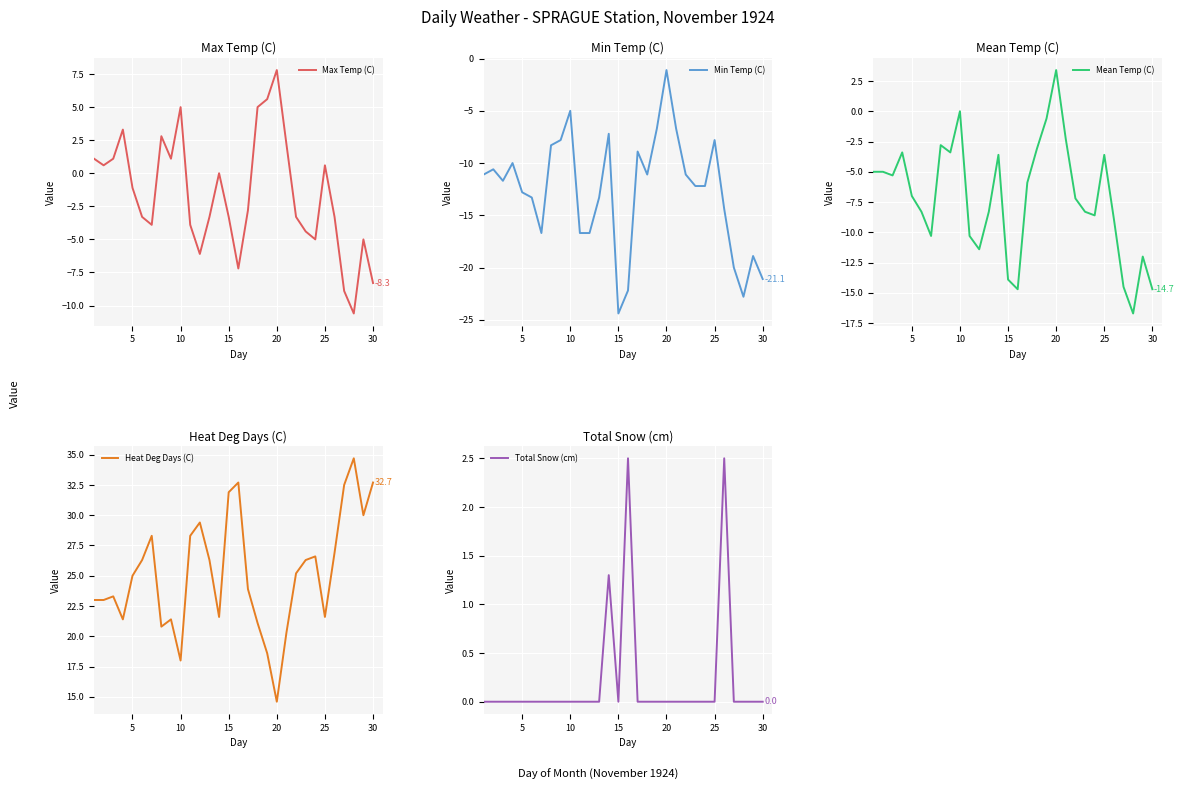

Reading left to right, list all the values displayed in this chart.

Max Temp (C): 1.1	0.6	1.1	3.3	-1.1	-3.3	-3.9	2.8	1.1	5.0	-3.9	-6.1	-3.3	0.0	-3.3	-7.2	-2.8	5.0	5.6	7.8	2.2	-3.3	-4.4	-5.0	0.6	-3.3	-8.9	-10.6	-5.0	-8.3
Min Temp (C): -11.1	-10.6	-11.7	-10.0	-12.8	-13.3	-16.7	-8.3	-7.8	-5.0	-16.7	-16.7	-13.3	-7.2	-24.4	-22.2	-8.9	-11.1	-6.7	-1.1	-6.7	-11.1	-12.2	-12.2	-7.8	-14.4	-20.0	-22.8	-18.9	-21.1
Mean Temp (C): -5.0	-5.0	-5.3	-3.4	-7.0	-8.3	-10.3	-2.8	-3.4	0.0	-10.3	-11.4	-8.3	-3.6	-13.9	-14.7	-5.9	-3.1	-0.6	3.4	-2.3	-7.2	-8.3	-8.6	-3.6	-8.9	-14.5	-16.7	-12.0	-14.7
Heat Deg Days (C): 23.0	23.0	23.3	21.4	25.0	26.3	28.3	20.8	21.4	18.0	28.3	29.4	26.3	21.6	31.9	32.7	23.9	21.1	18.6	14.6	20.3	25.2	26.3	26.6	21.6	26.9	32.5	34.7	30.0	32.7
Total Snow (cm): 0.0	0.0	0.0	0.0	0.0	0.0	0.0	0.0	0.0	0.0	0.0	0.0	0.0	1.3	0.0	2.5	0.0	0.0	0.0	0.0	0.0	0.0	0.0	0.0	0.0	2.5	0.0	0.0	0.0	0.0